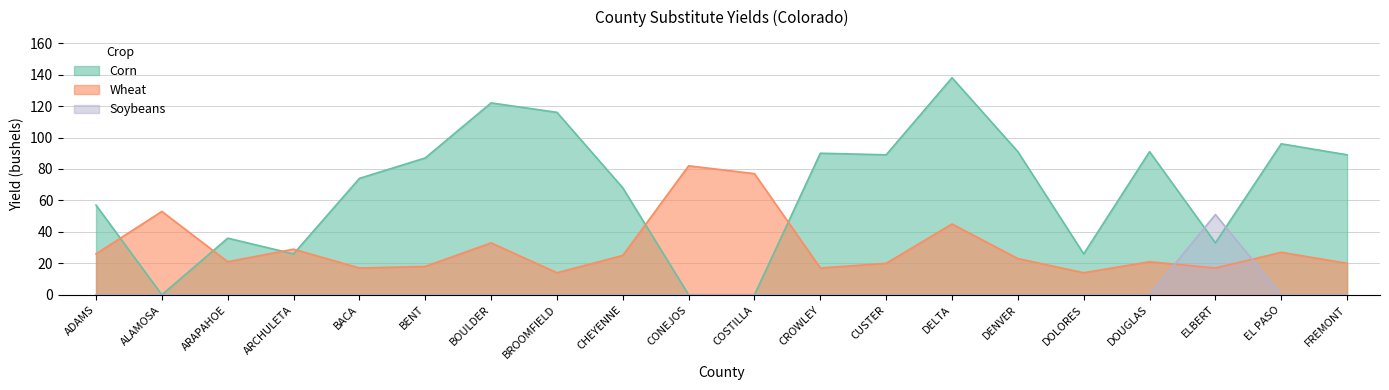

What is the sum of the Wheat values at EL PASO and ELBERT?

44